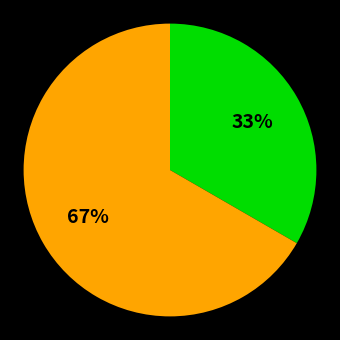

To the nearest percent, what is the average slice percentage?

50%